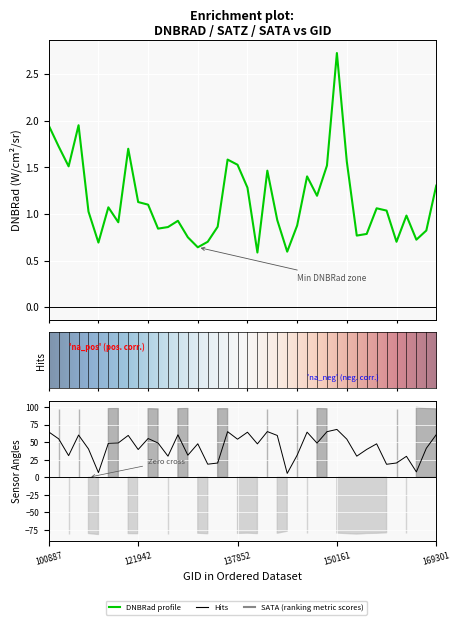

At which label does satz first exceed 48?

100887